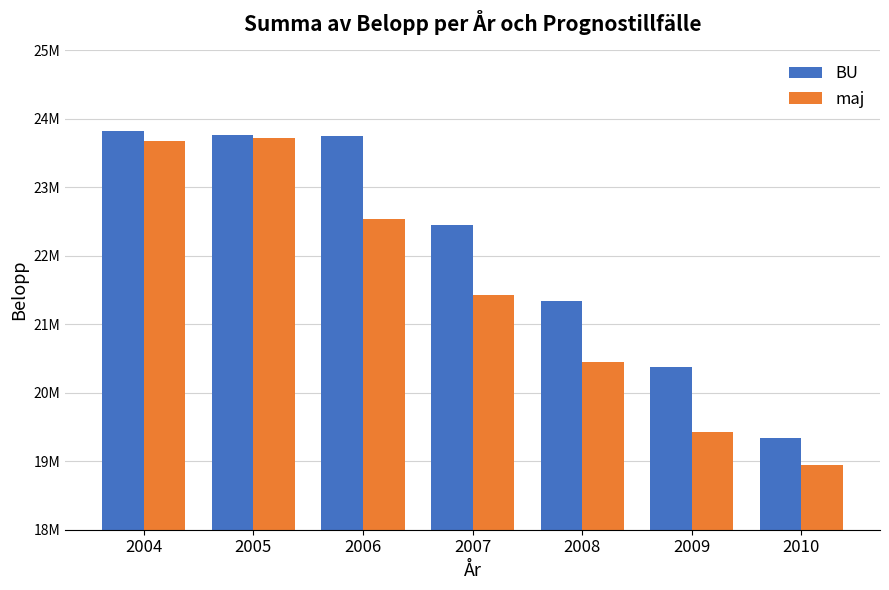

What is the lowest value of the BU series?

19344147